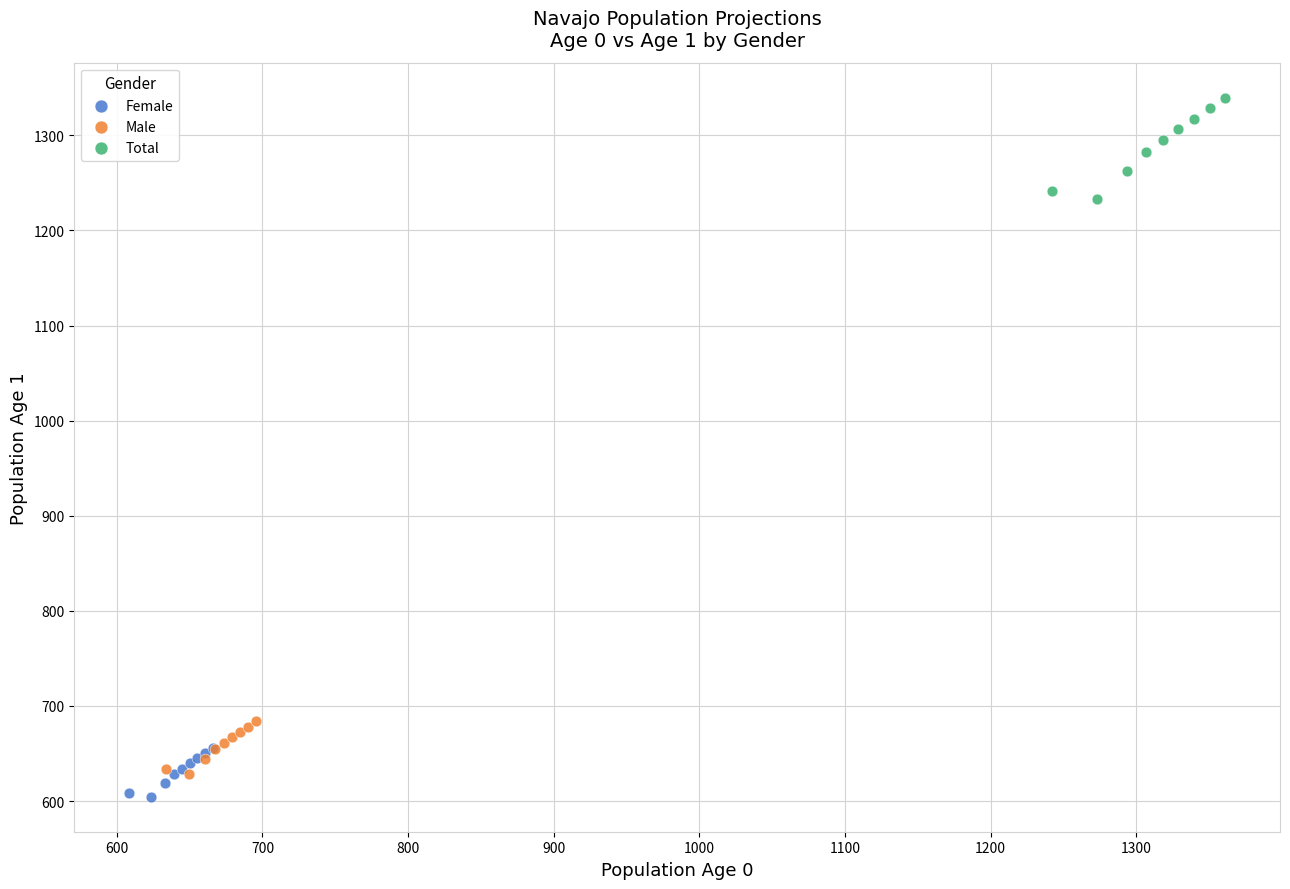

What are all the series names shown in the legend?

Female, Male, Total